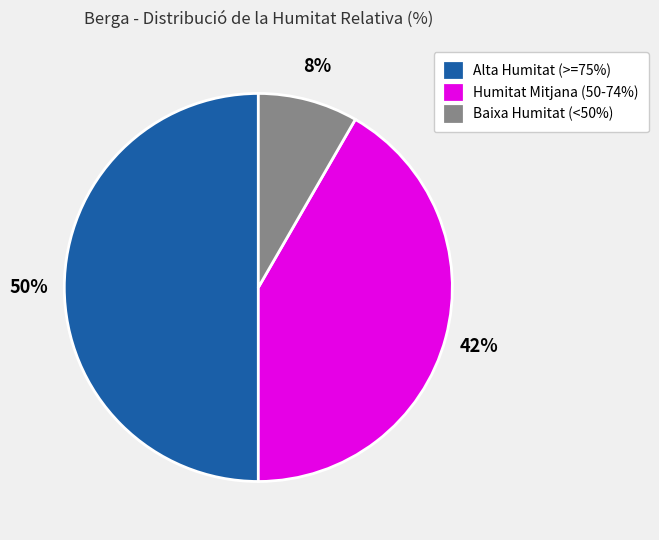

Does Humitat Mitjana (50-74%) account for over 50% of the chart?

No